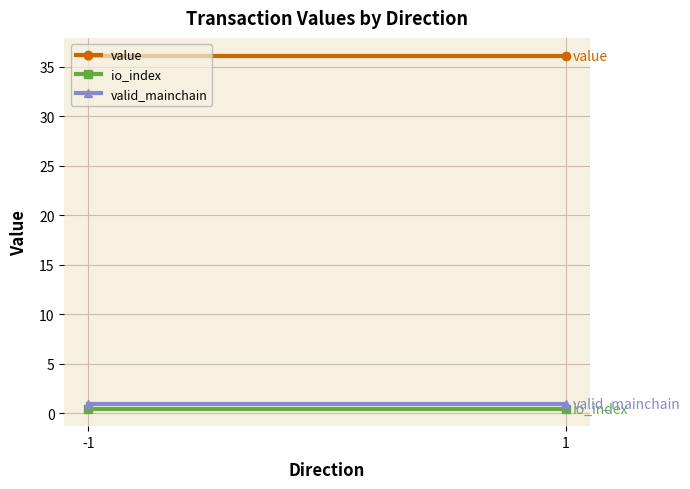

Which category has the highest value in the value series?

-1